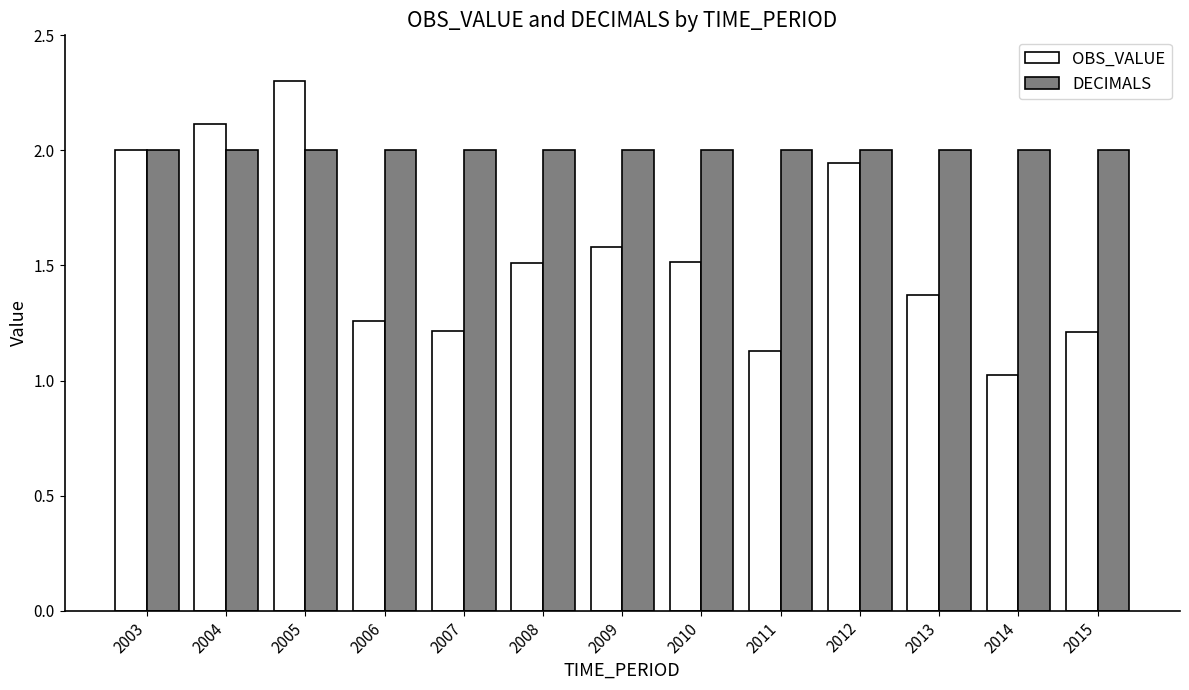

What value does the DECIMALS series have at 2005?

2.0